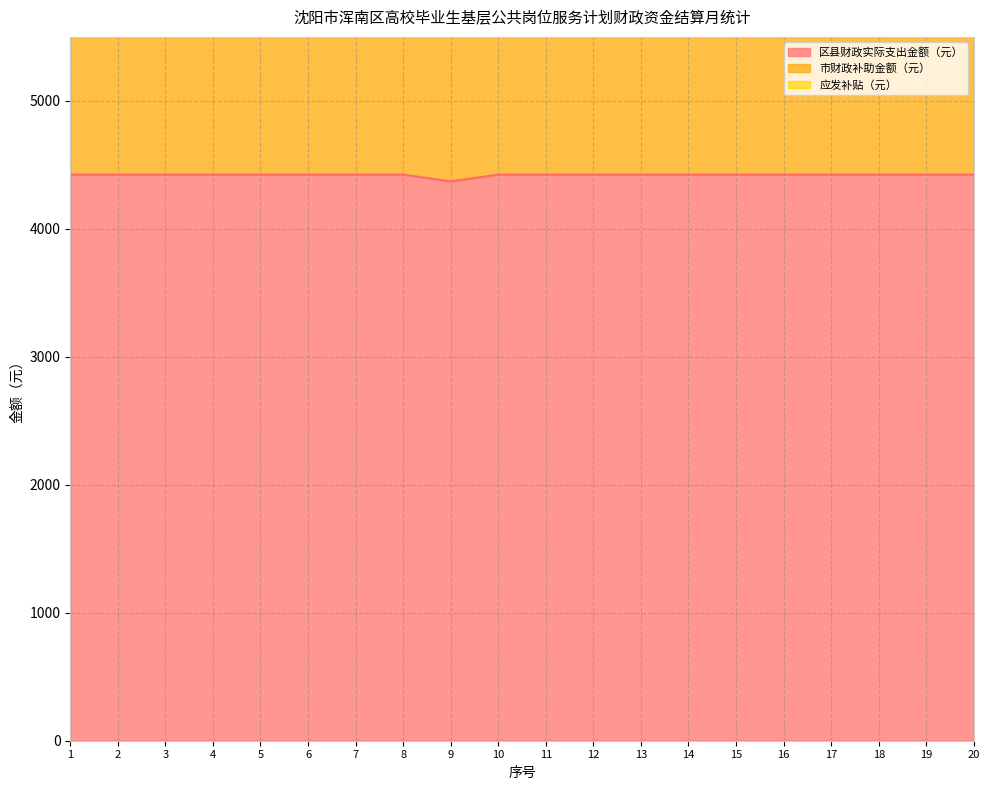

What is the difference between the highest and lowest values at 18?

5211.9